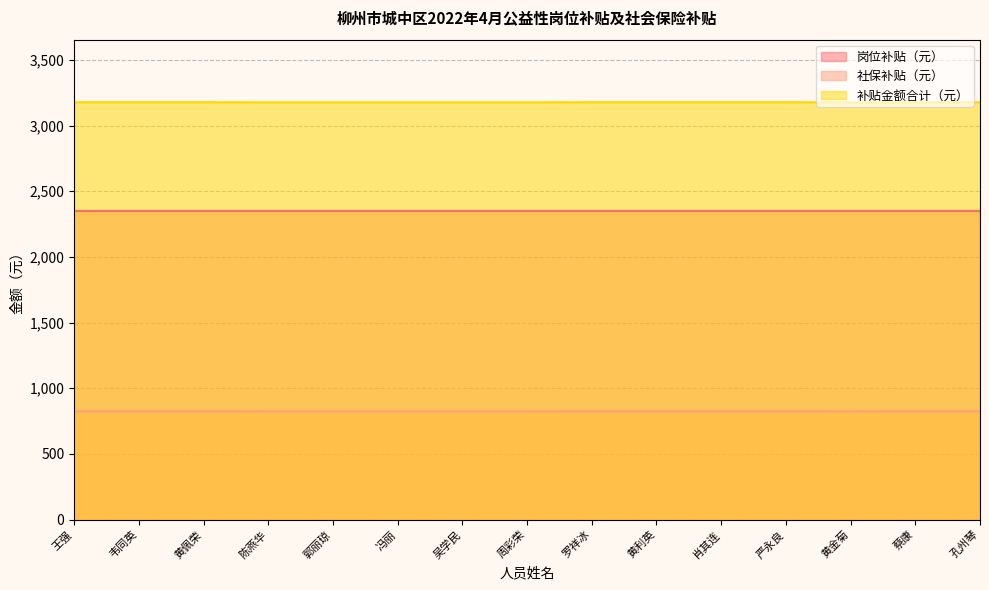

Does the chart have visible grid lines?

Yes